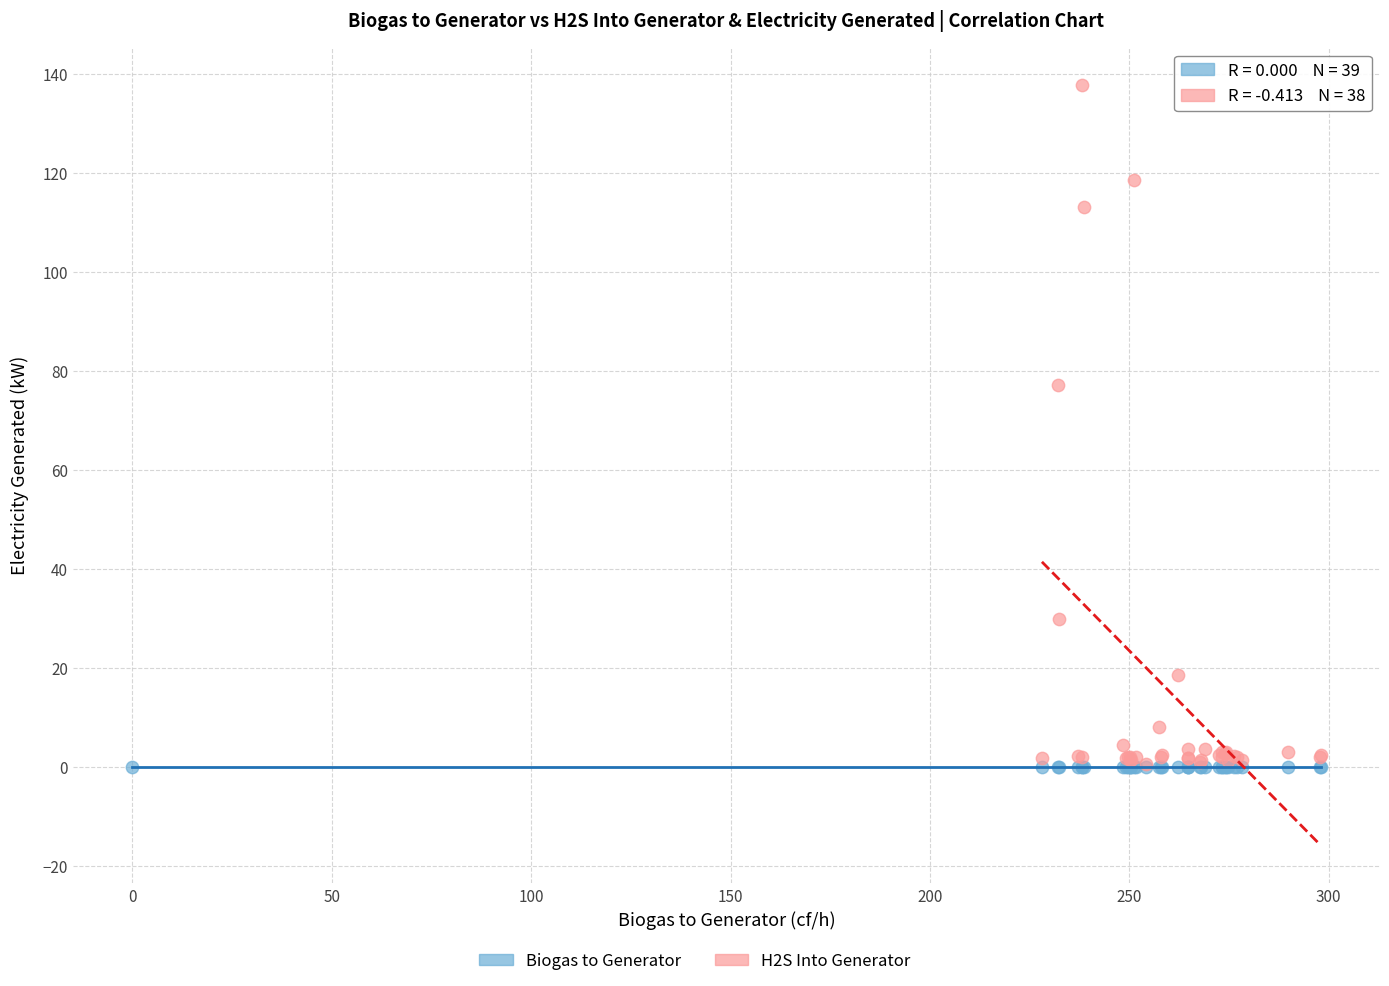

Which series reaches the maximum Y coordinate?

H2S Into Generator